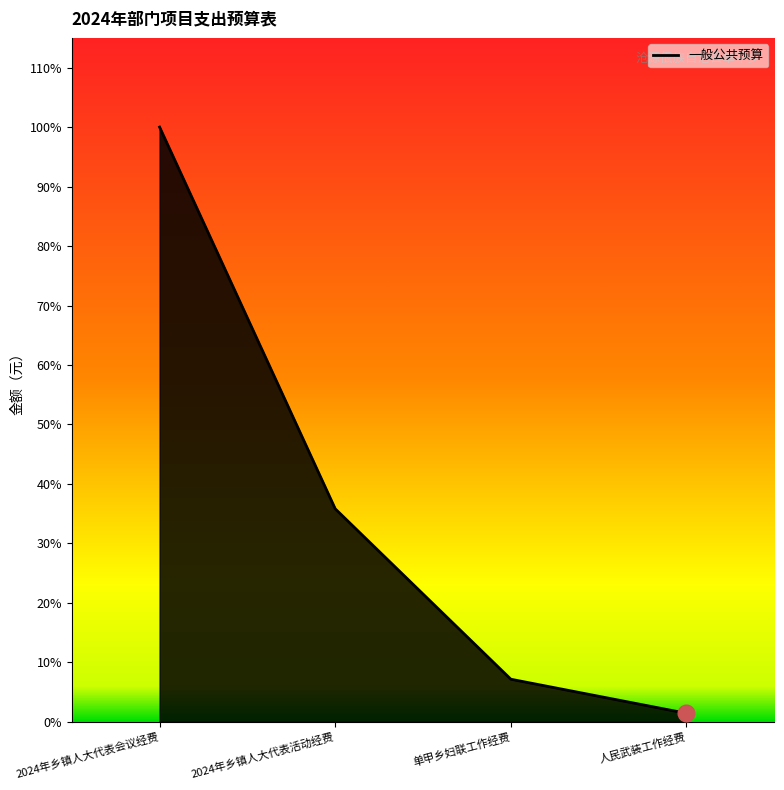

What is the difference between the second highest and minimum values?

24000